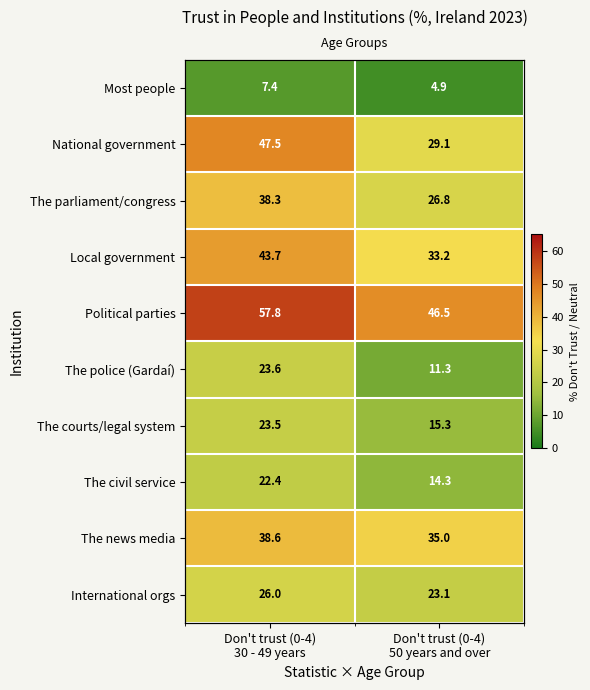

The The news media series shows 22.5 at Don't trust (0-4) 50 years and over. True or false?

False